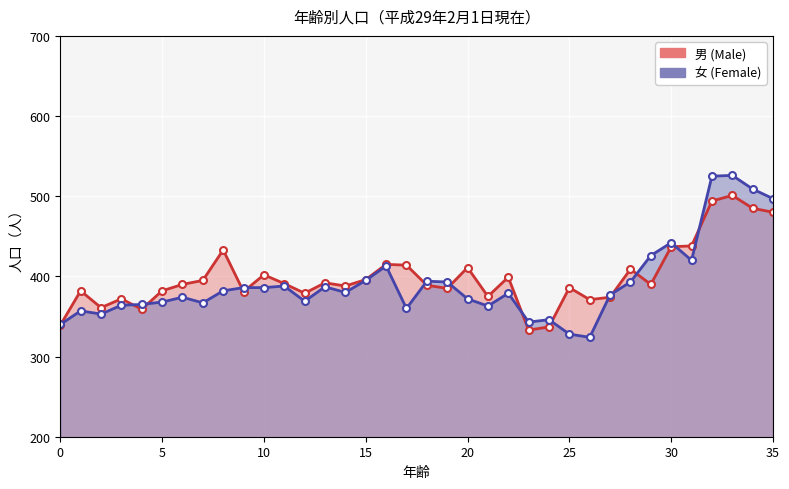

The value of 女 (Female) at 20 is 652. True or false?

False